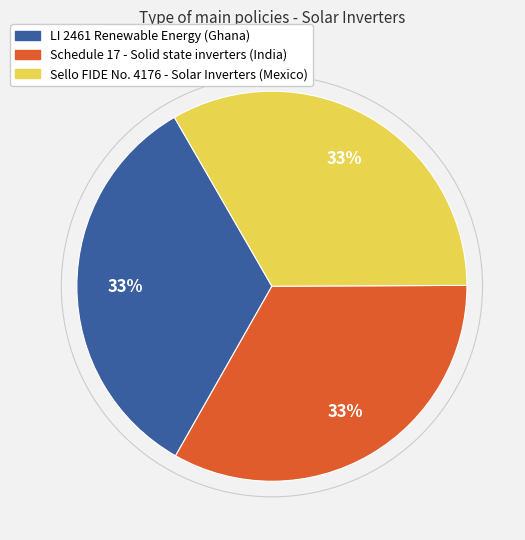

The Sello FIDE No. 4176 - Solar Inverters (Mexico) slice represents 46% of the pie. True or false?

False